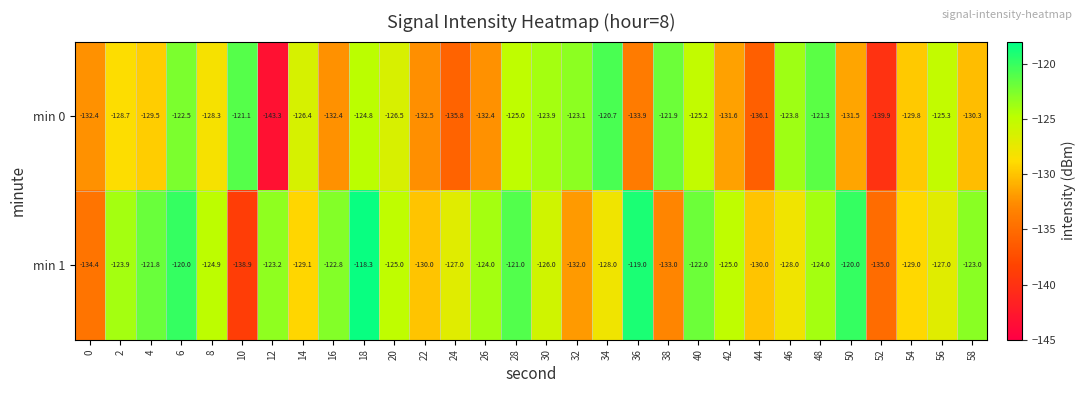

What is the difference between the highest and lowest values at 8?

3.4